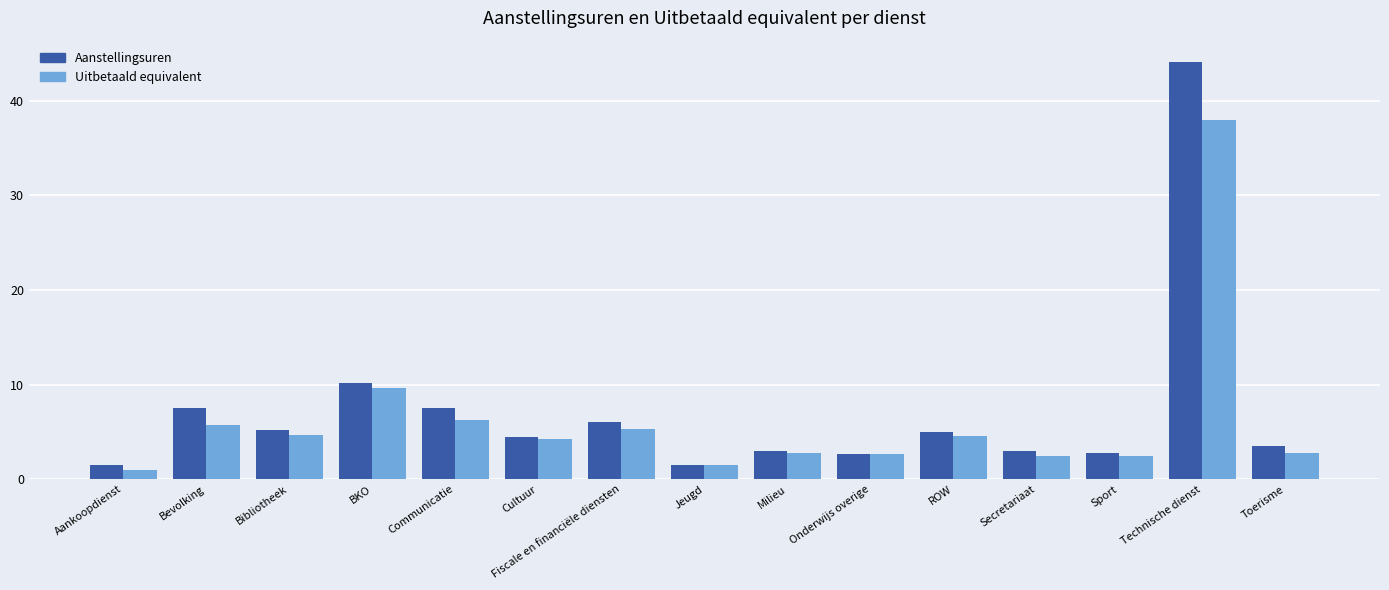

Is the value of Aanstellingsuren at Aankoopdienst greater than the value of Uitbetaald equivalent at Bevolking?

No